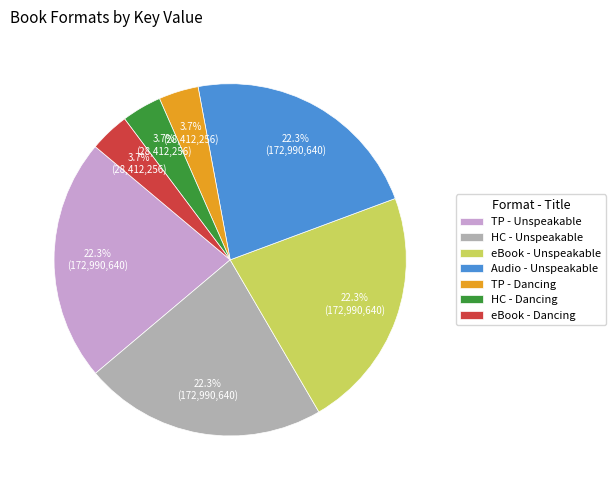

Does eBook - Dancing represent more than half of the total?

No